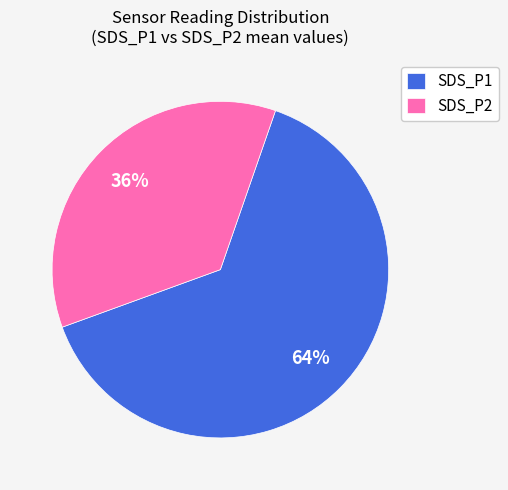

Which slice is the largest?

SDS_P1